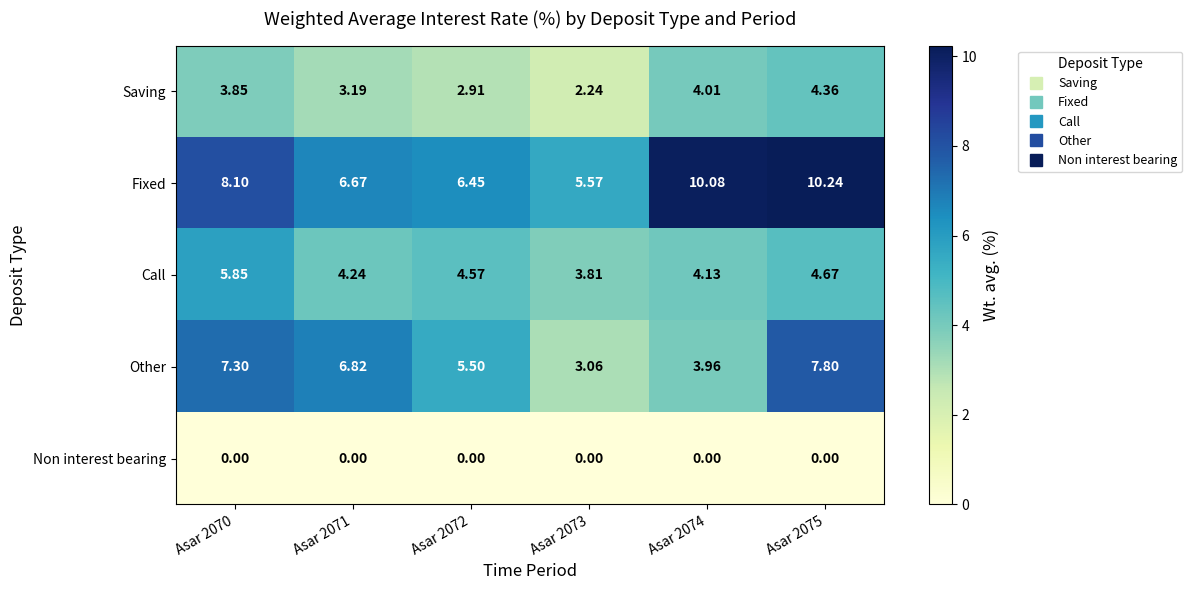

Which series has the largest total across all categories?

Fixed